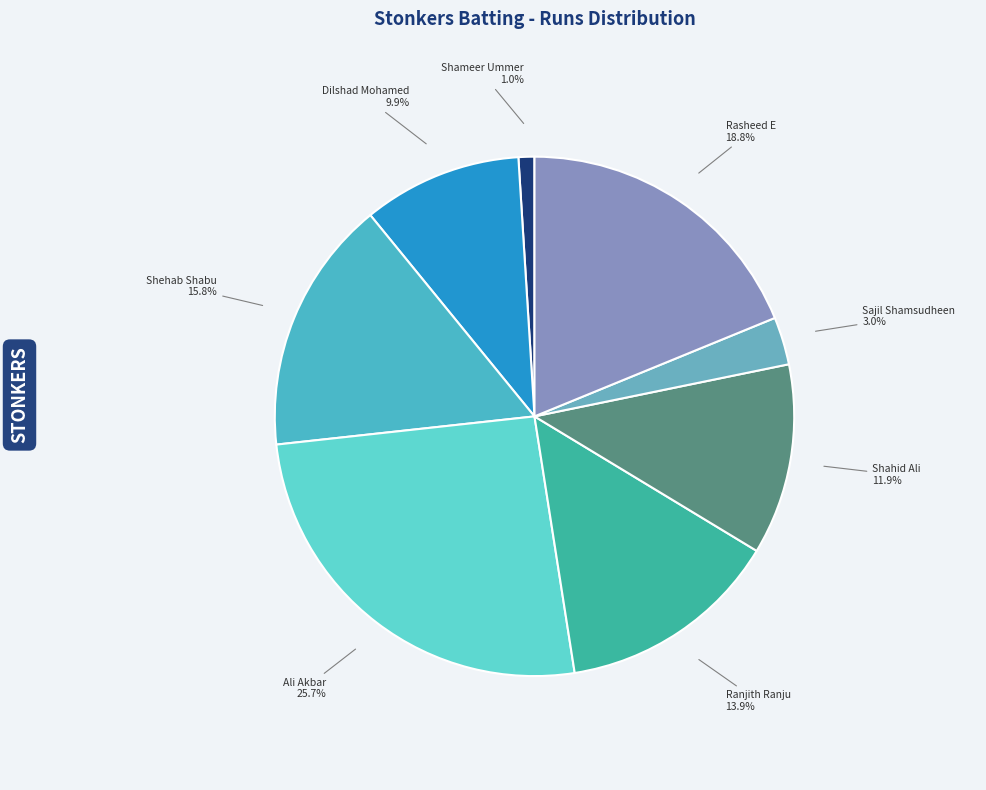

Does Ranjith Ranju account for over 50% of the chart?

No